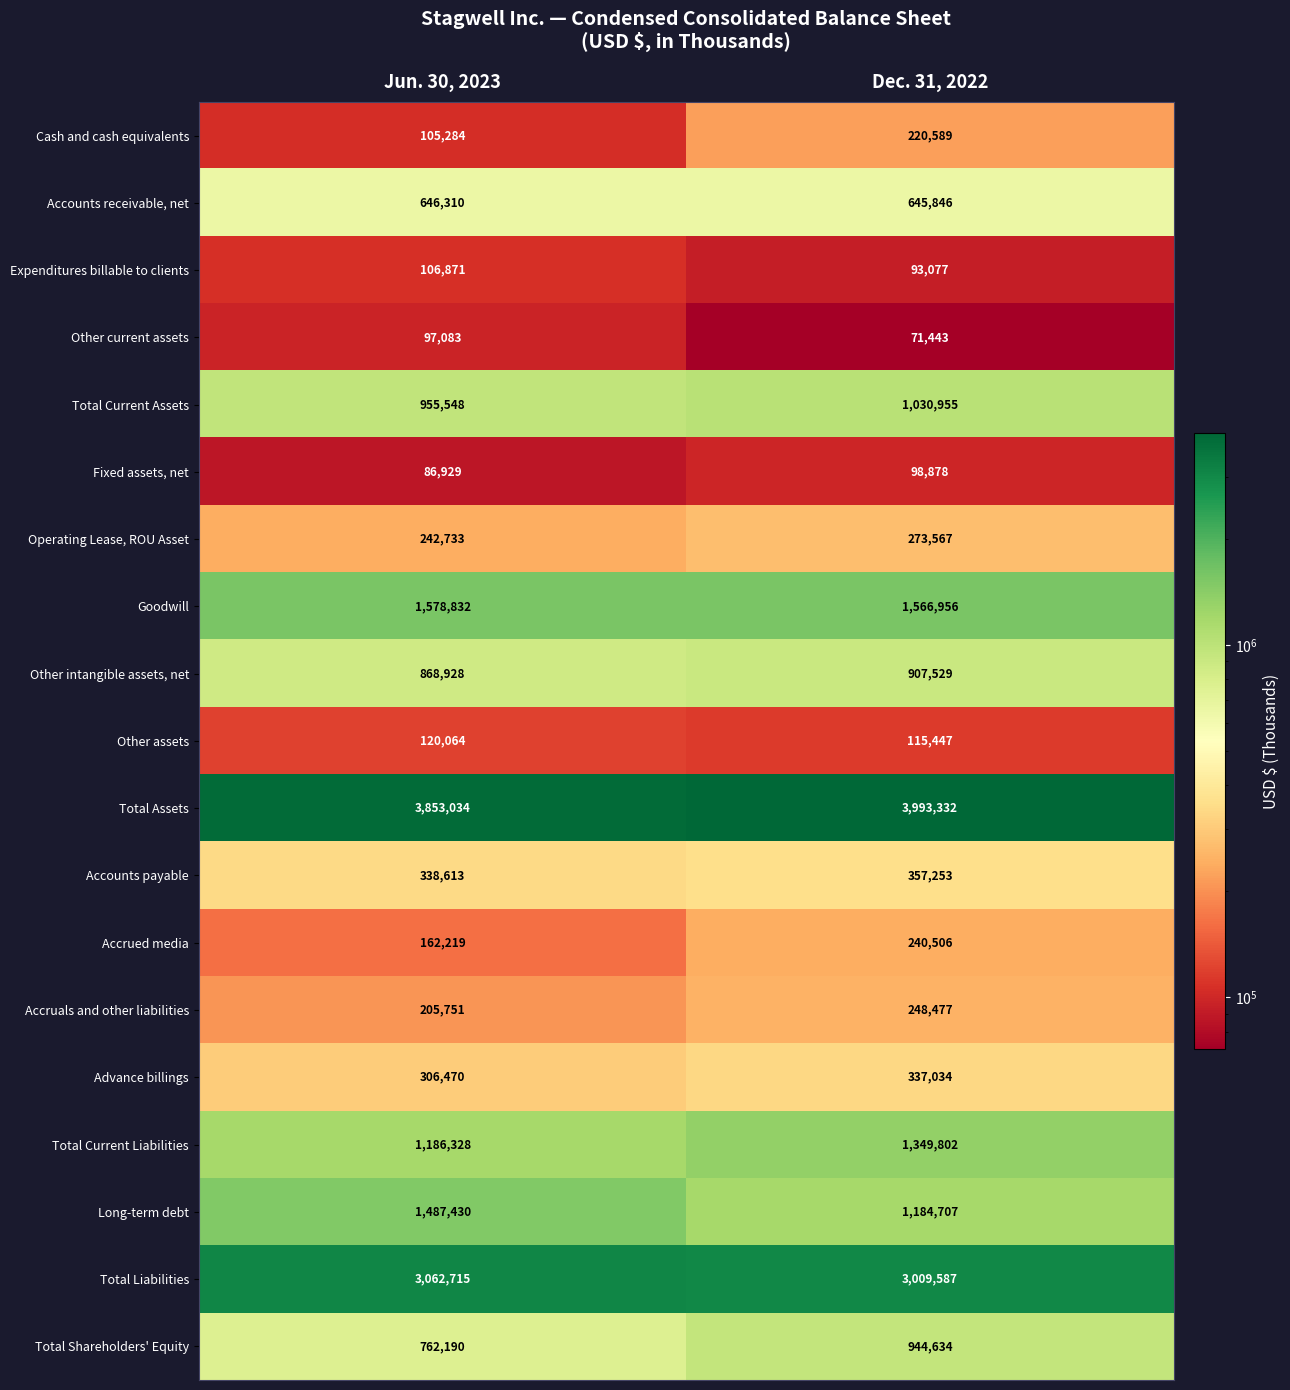

At how many categories does at least one series exceed 2237123?

2